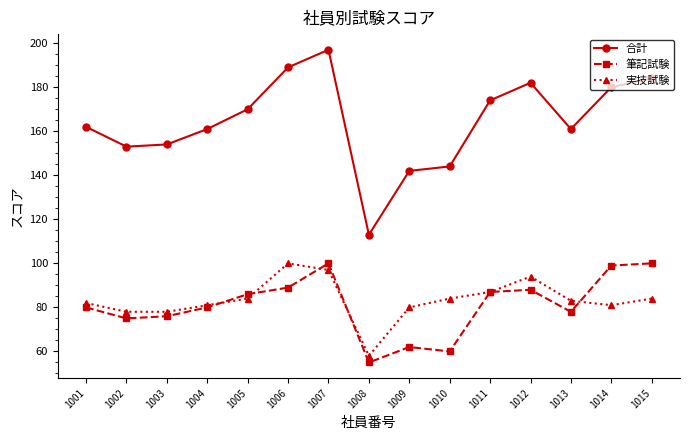

Reading left to right, list all the values displayed in this chart.

合計: 162	153	154	161	170	189	197	113	142	144	174	182	161	180	184
筆記試験: 80	75	76	80	86	89	100	55	62	60	87	88	78	99	100
実技試験: 82	78	78	81	84	100	97	58	80	84	87	94	83	81	84